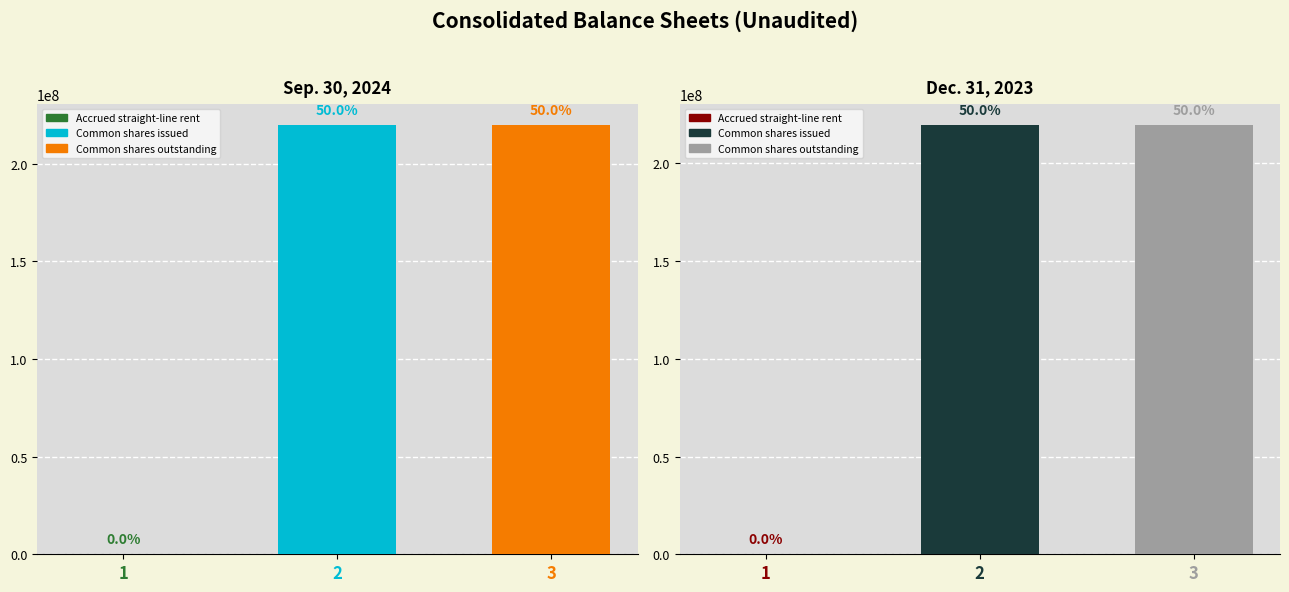

Between 2 and 3, which series saw the biggest shift?

Sep. 30, 2024